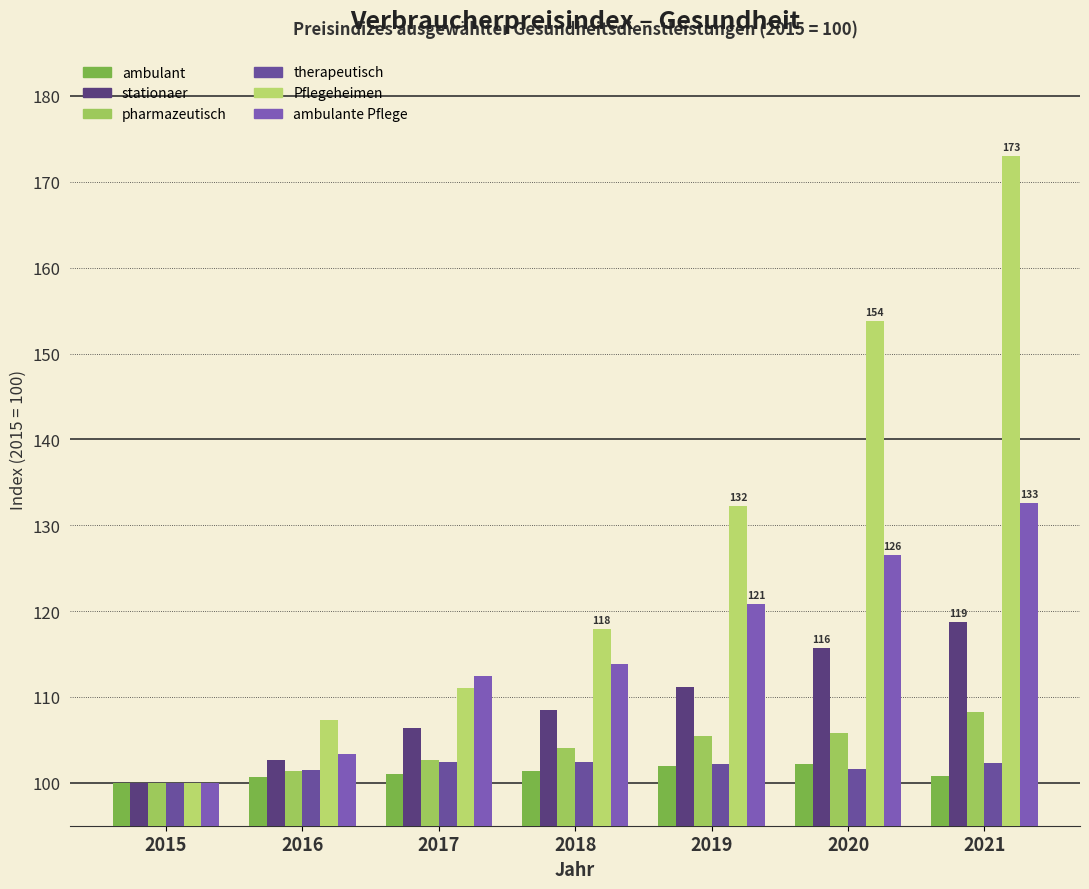

The Pflegeheimen series shows 111.0 at 2017. True or false?

True